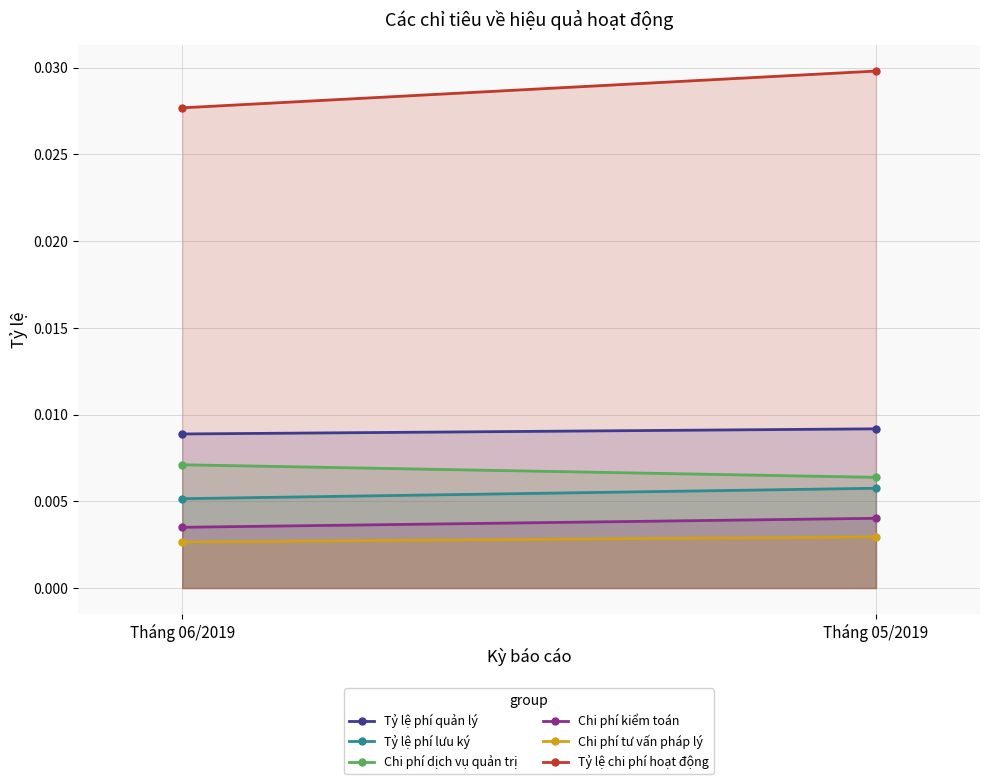

At which label is Chi phí tư vấn pháp lý closest to 0?

Tháng 06/2019